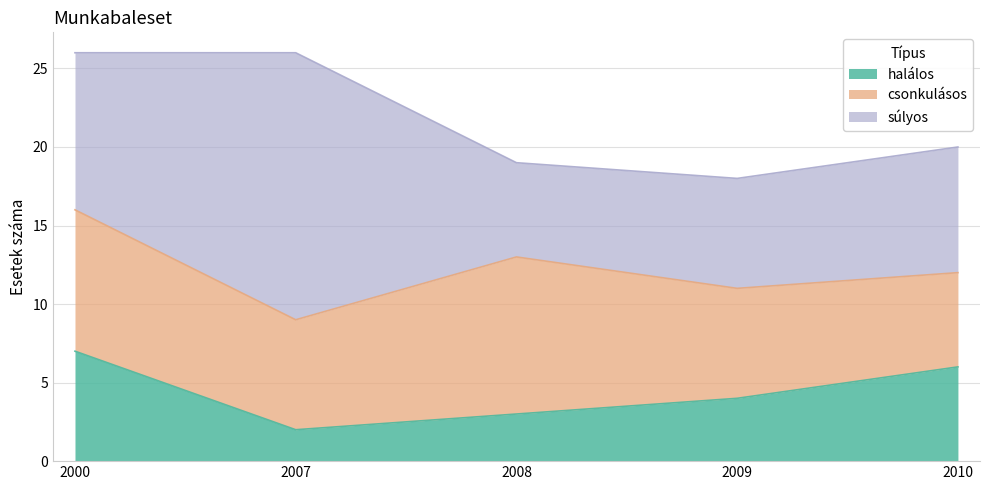

The súlyos series shows 7 at 2009. True or false?

True